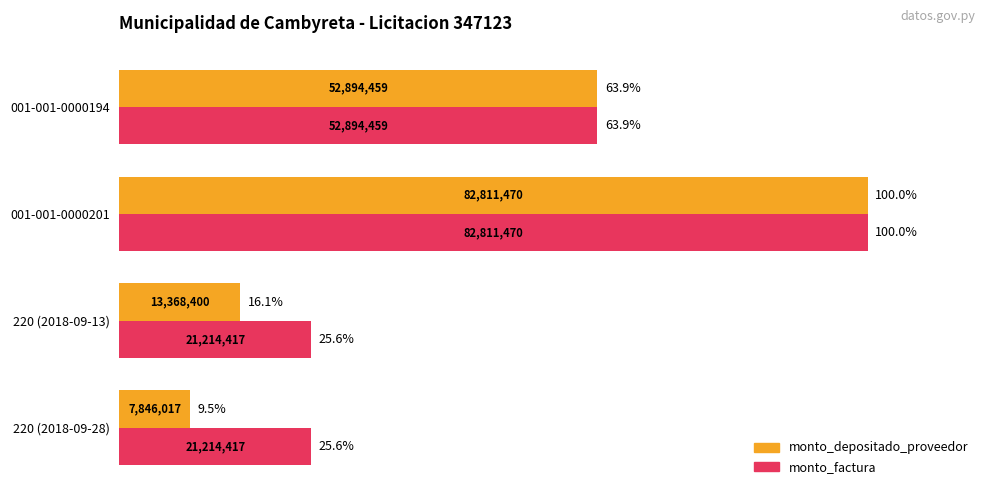

Read the monto_factura value at 001-001-0000194.

63.9